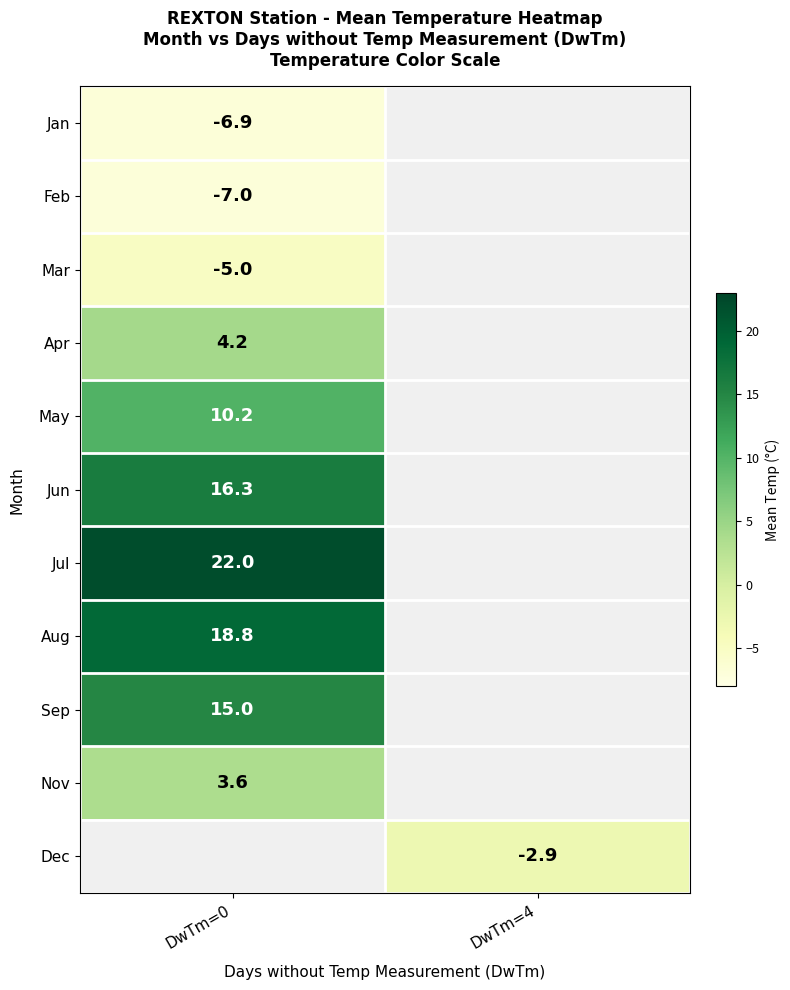

The Jul series shows 22.0 at DwTm=0. True or false?

True